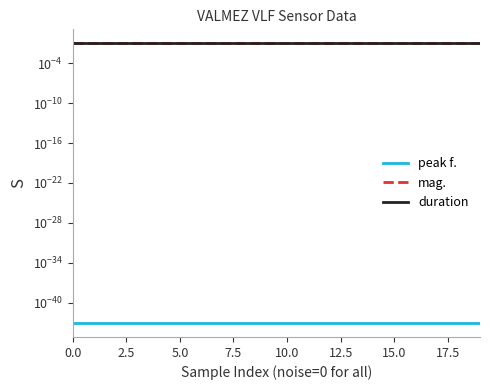

True or false: peak f. and duration cross at least once.

False